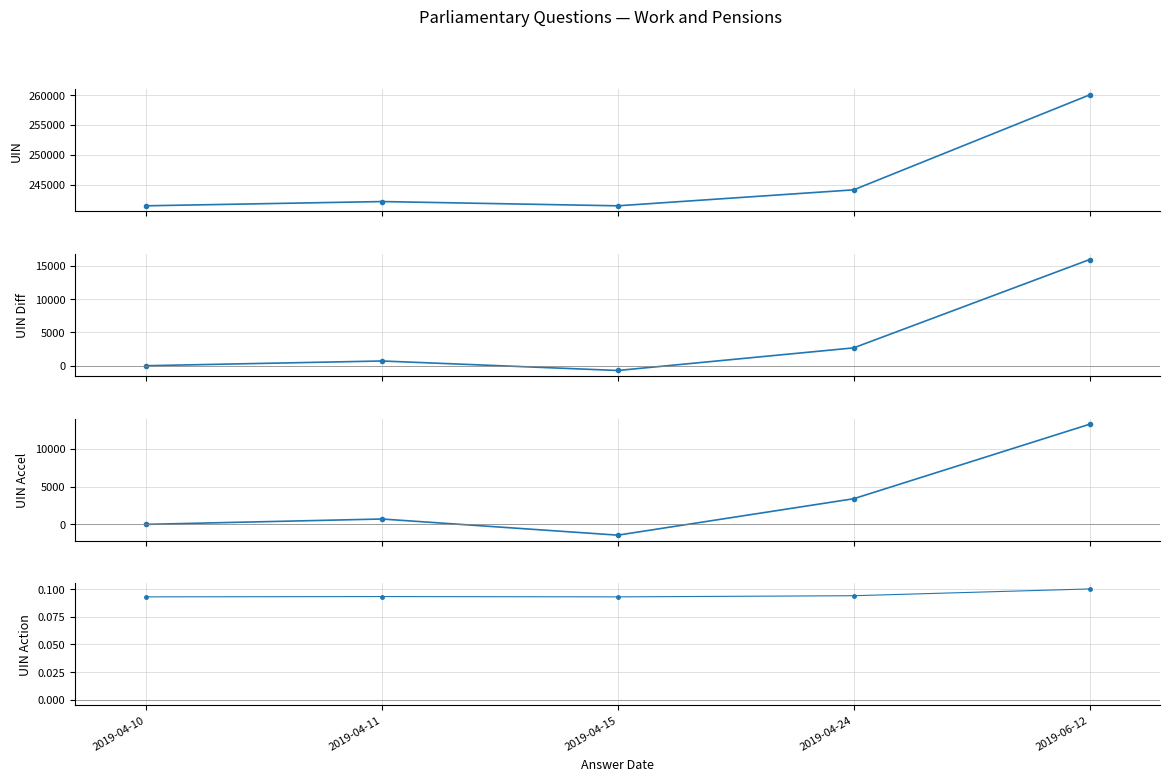

What is the difference between the maximum and minimum values in the uin accel series?

14651.0